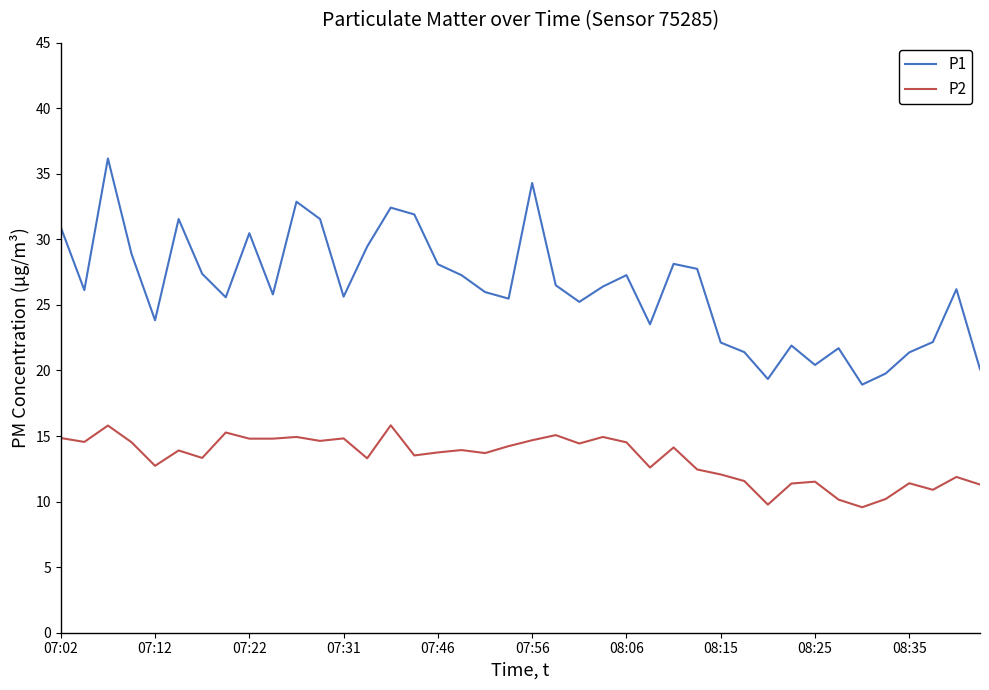

Which series has the largest total across all categories?

P1